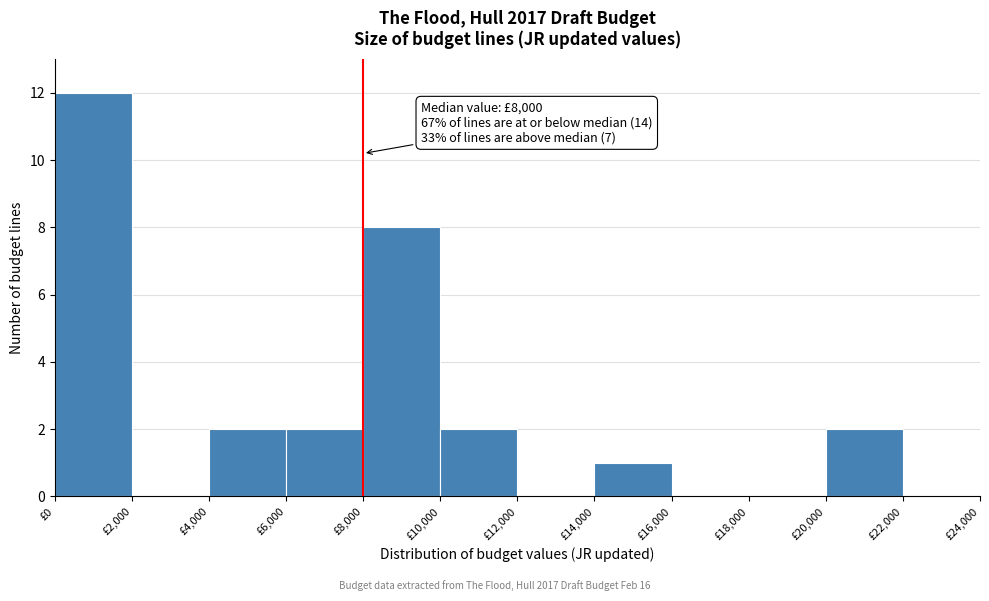

Which range on the x-axis has the tallest bar?

0 to 2000